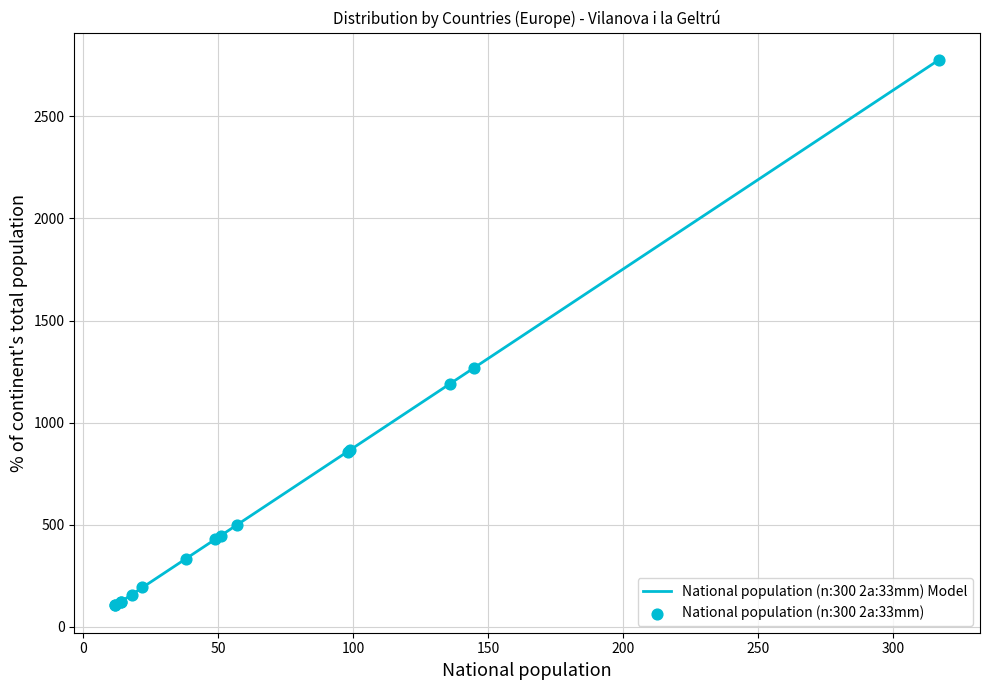

Approximately how many times larger is the value at Belgium compared to Serbia and Montenegro?

1.0